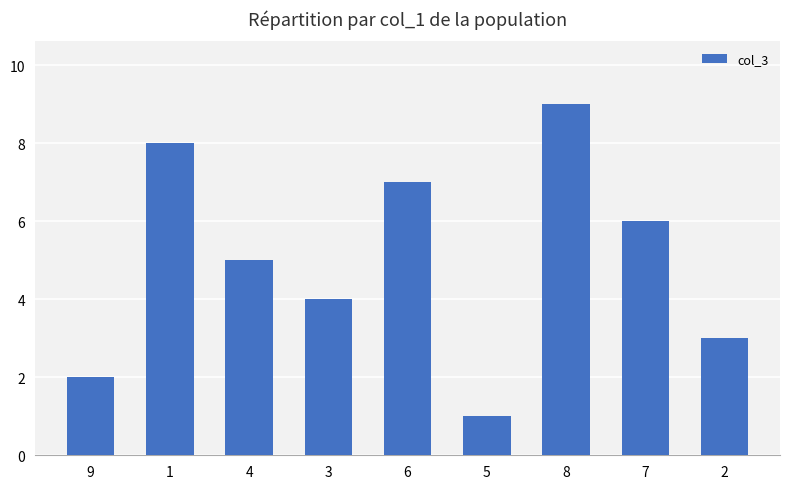

Count the values in the range 3 to 7.

5